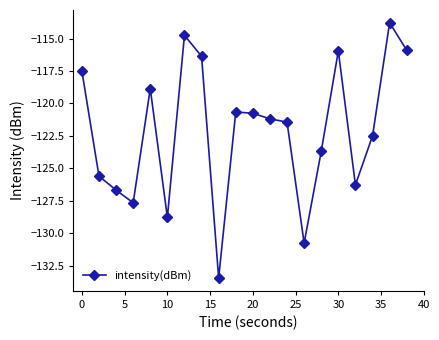

True or false: there are more than 0 points higher than both neighbors.

True